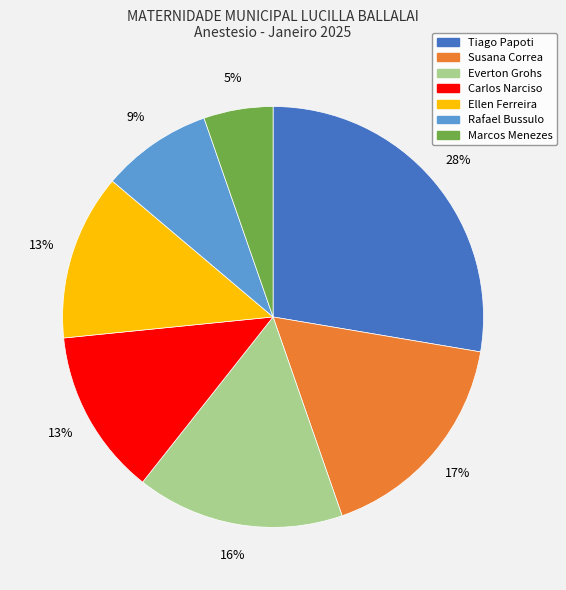

To the nearest percent, what is the average slice percentage?

14%